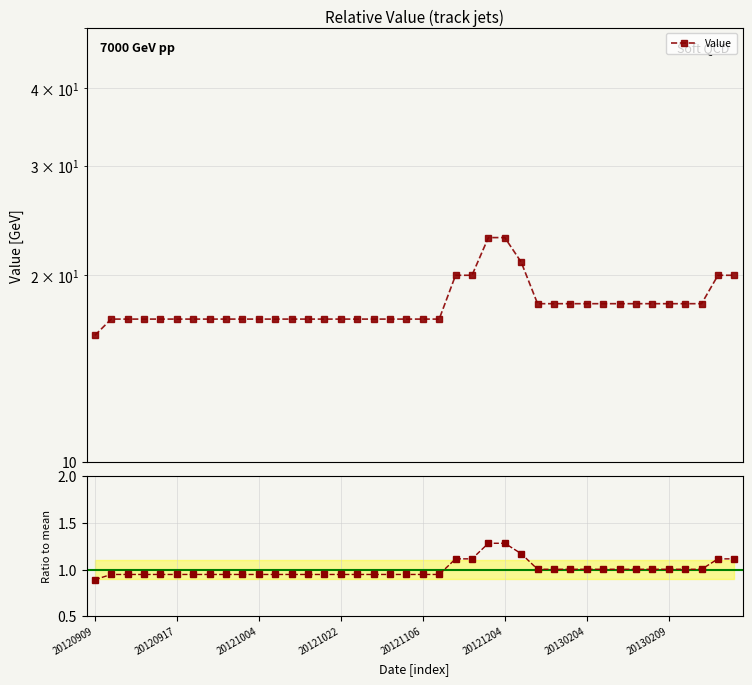

True or false: the data has more than 0 interior local peaks.

False